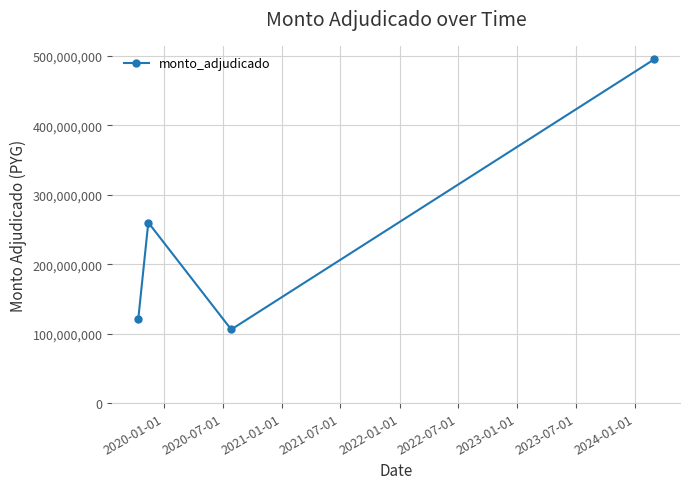

What is the difference between the maximum and second lowest values?

373661650